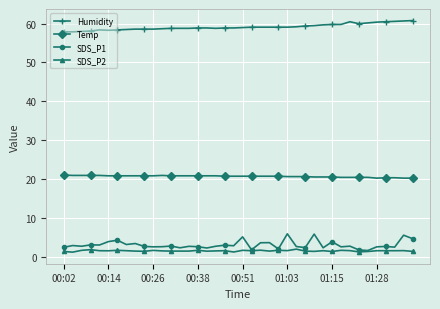

What is the value of the Humidity point at the 2nd from the left?

57.9